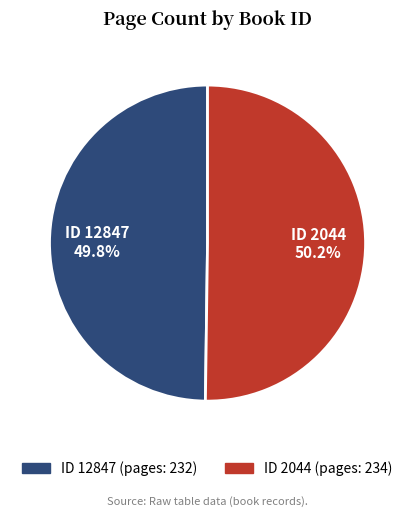

Approximately how many times larger is the value at ID 2044 compared to ID 12847?

1.0